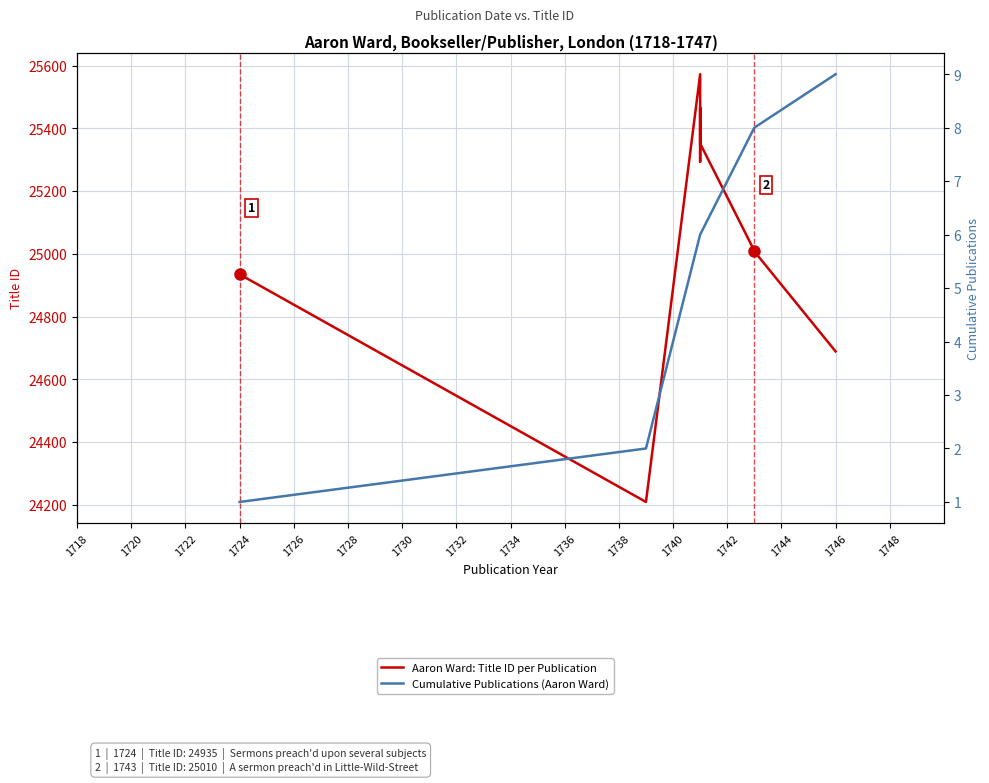

Which category has the highest value across all series?

1741